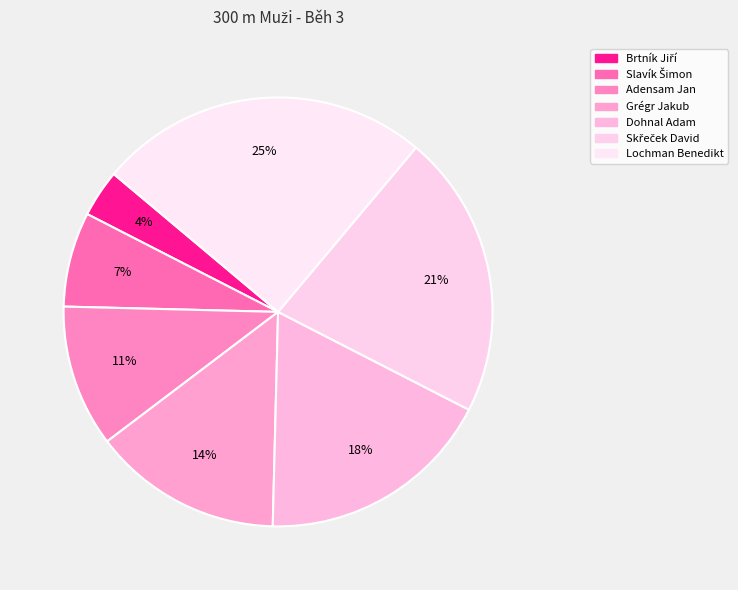

Is Brtník Jiří the majority of the pie?

No